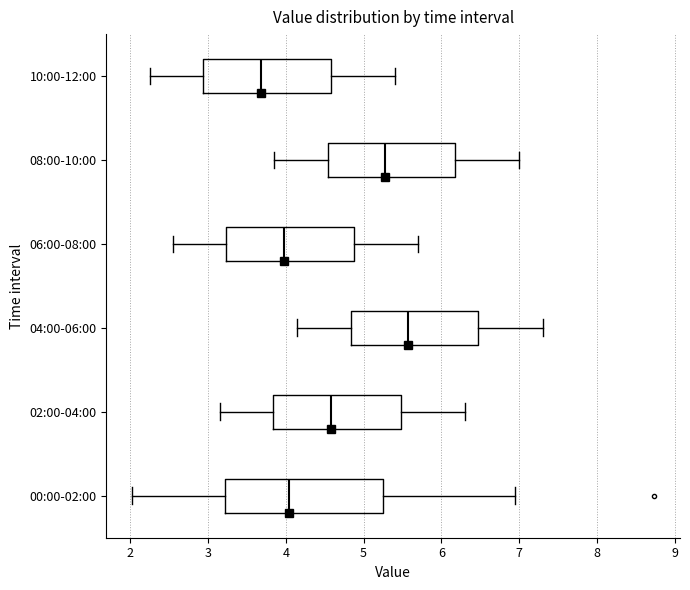

Which box's median line is the furthest to the left?

10:00-12:00